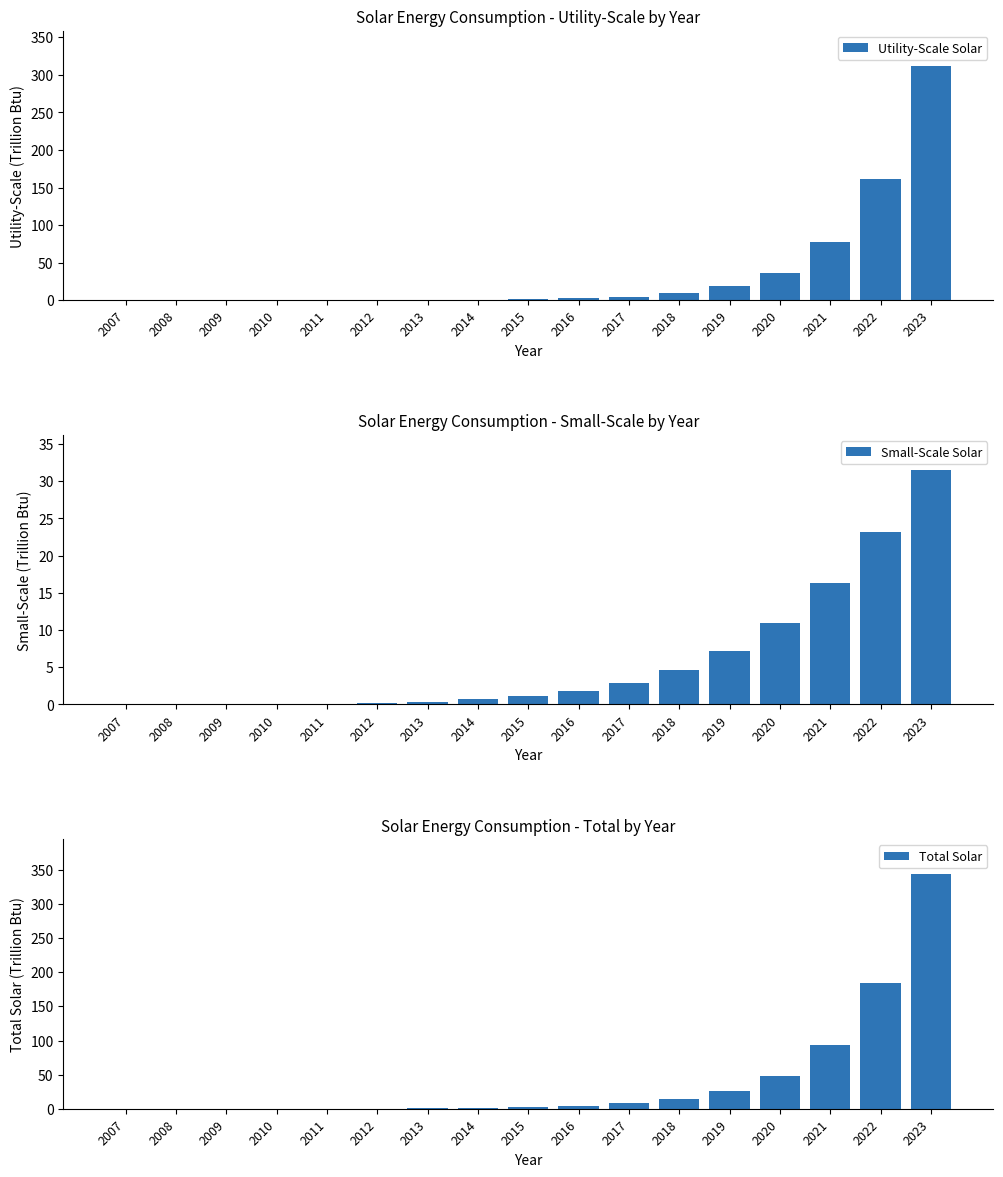

Is it true that Total Solar equals 80.9 at 2020?

False